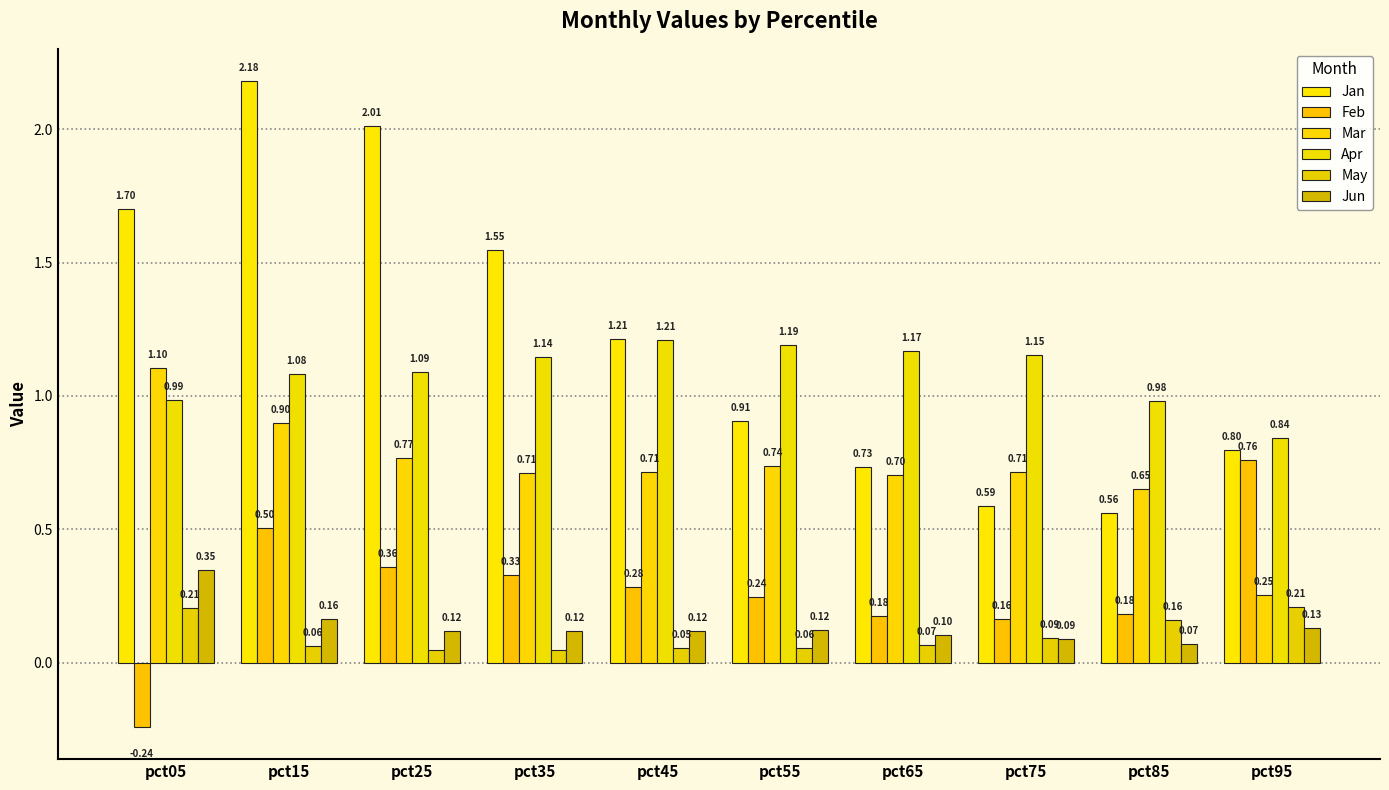

What is the approximate value of Jan at pct75?

0.6